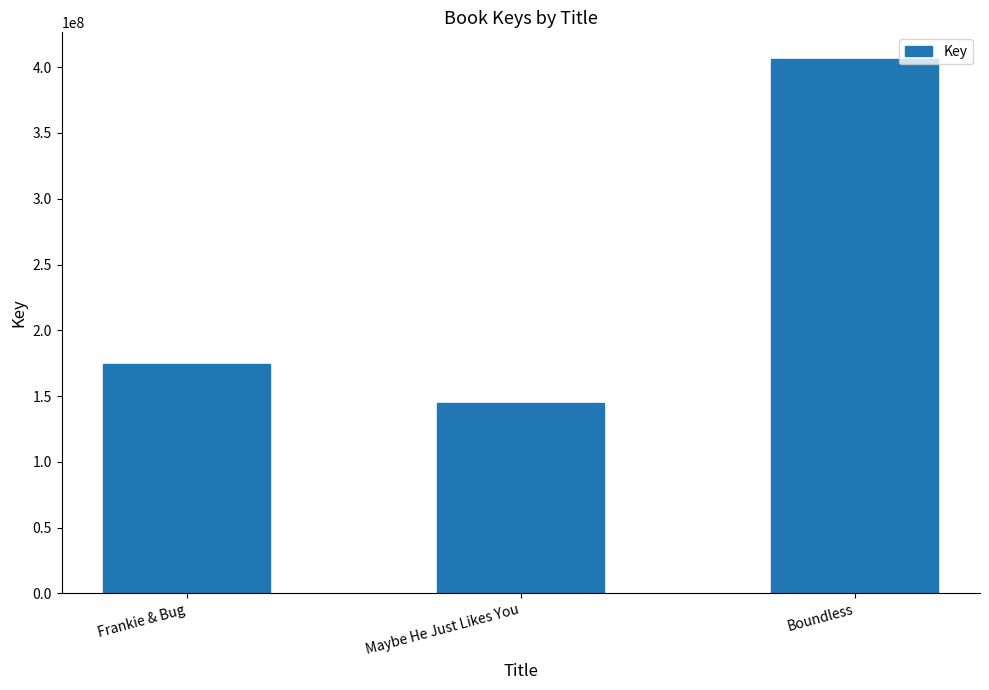

What is the smallest value displayed?

144637348